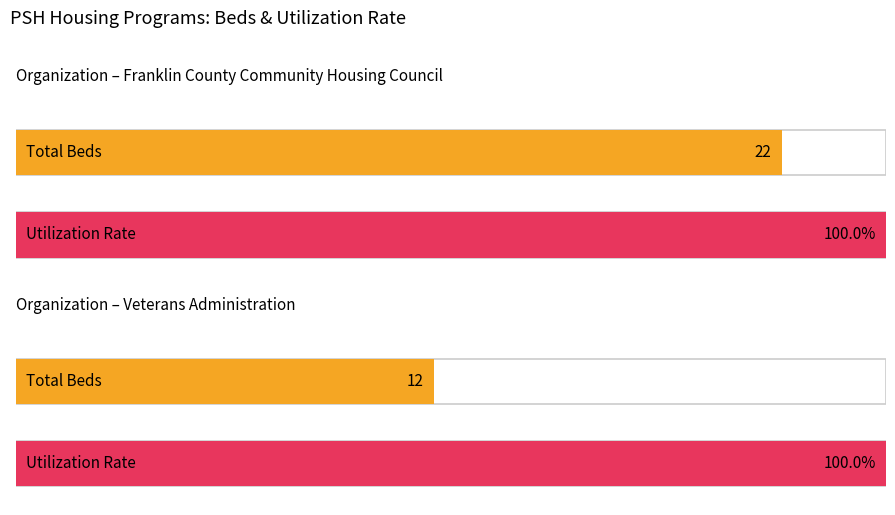

What is the approximate value of Total Beds at Franklin County Community Housing Council?

22